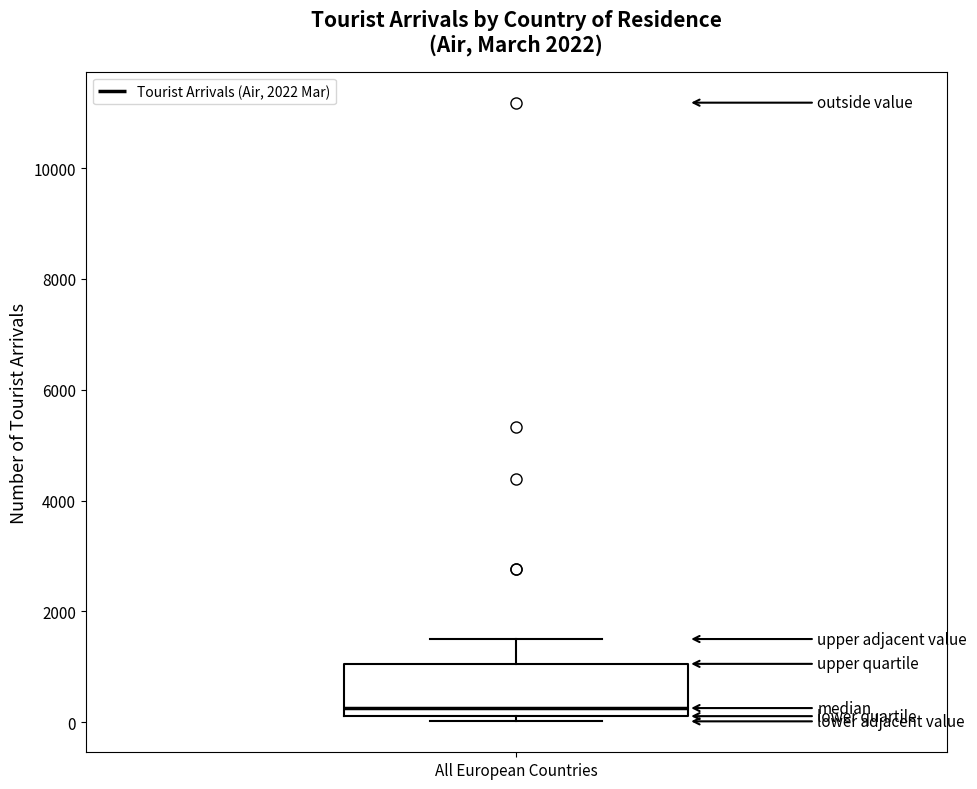

Read this box plot against the y-axis: the position of the median line, the range covered by the box, and the ends of both whiskers. The values are not printed on the chart, so give them approximately, as read against the axis.

median 200 (just above the box's lower edge), box 200 to 1000, whiskers 0 to 1600